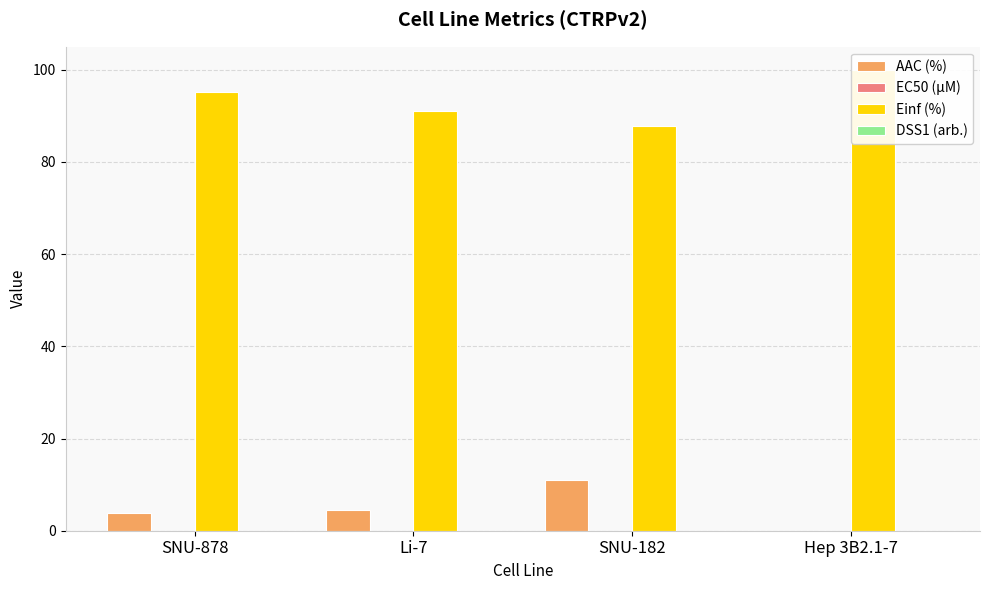

What position from the right is SNU-878?

4